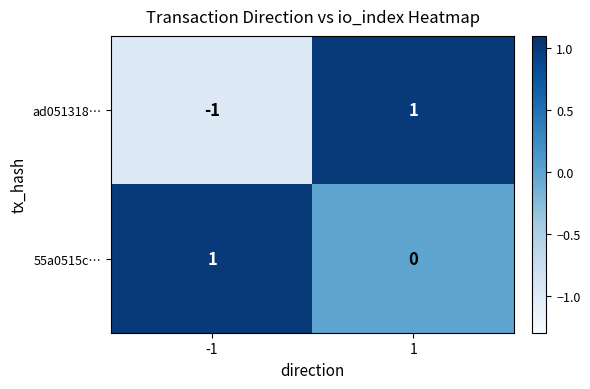

The 55a0515c… series shows 0 at 1. True or false?

True